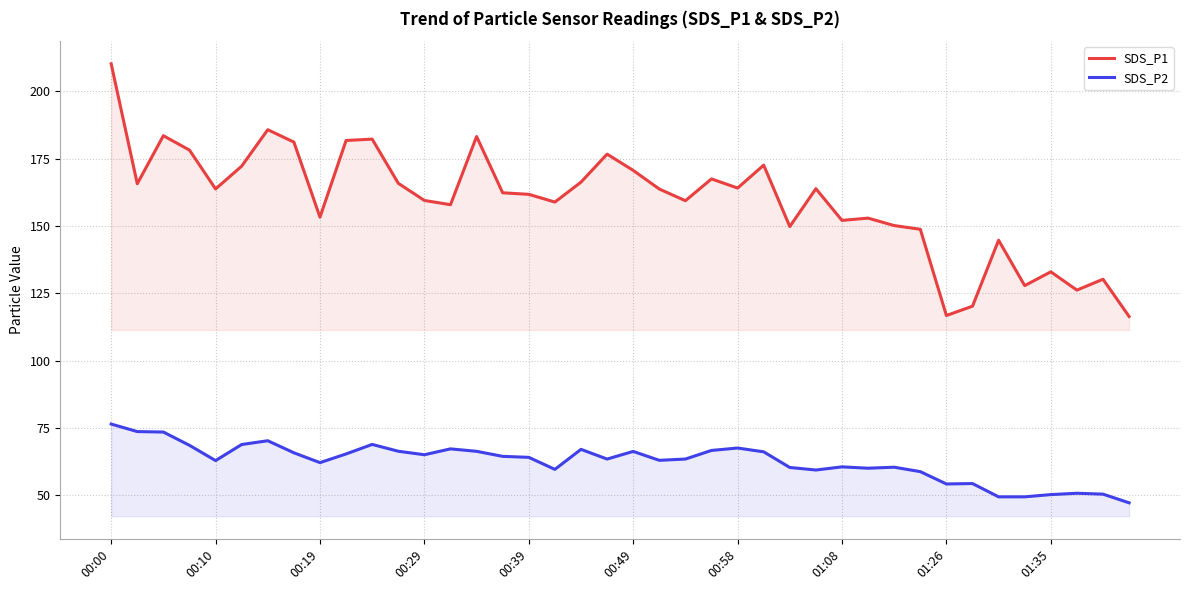

How many values in the SDS_P2 series are below 64?

20